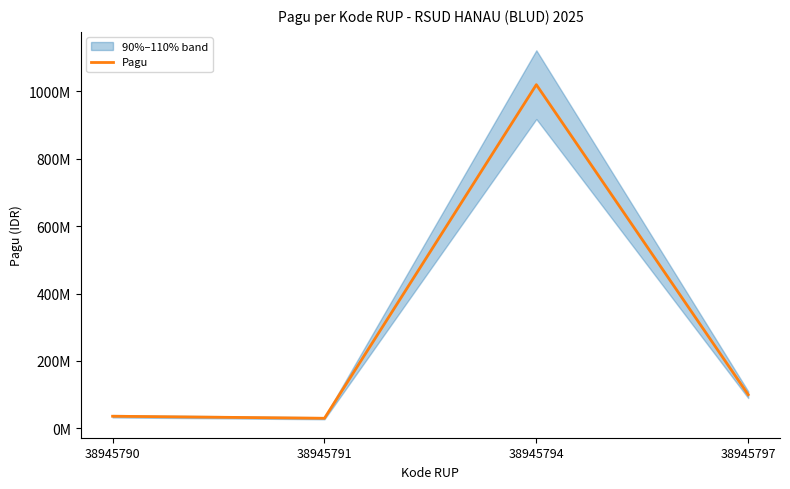

Does the chart display data point markers on the line(s)?

No